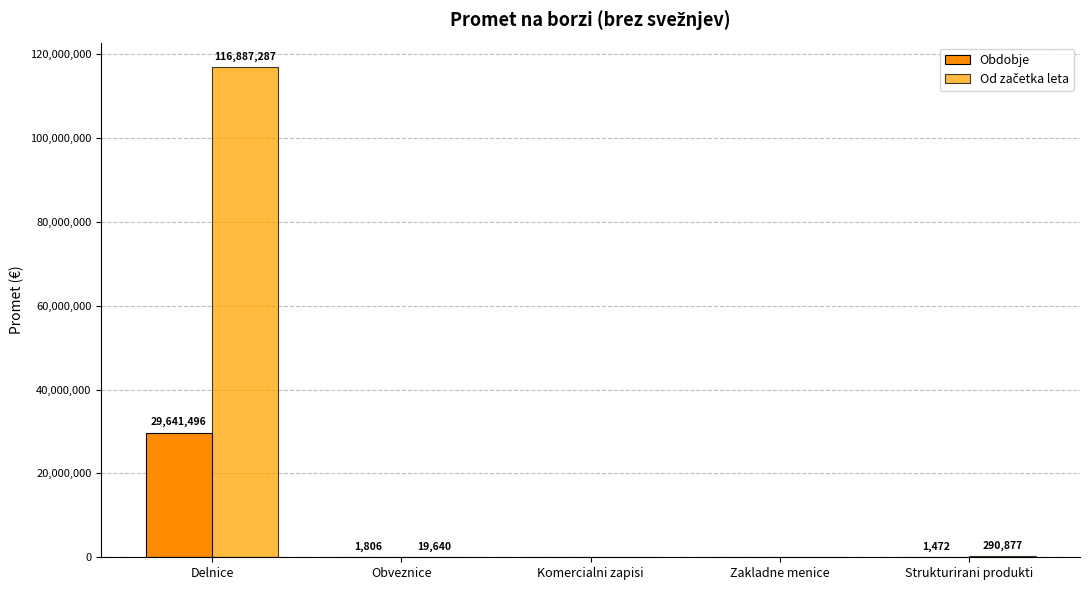

Are the bars horizontal?

No